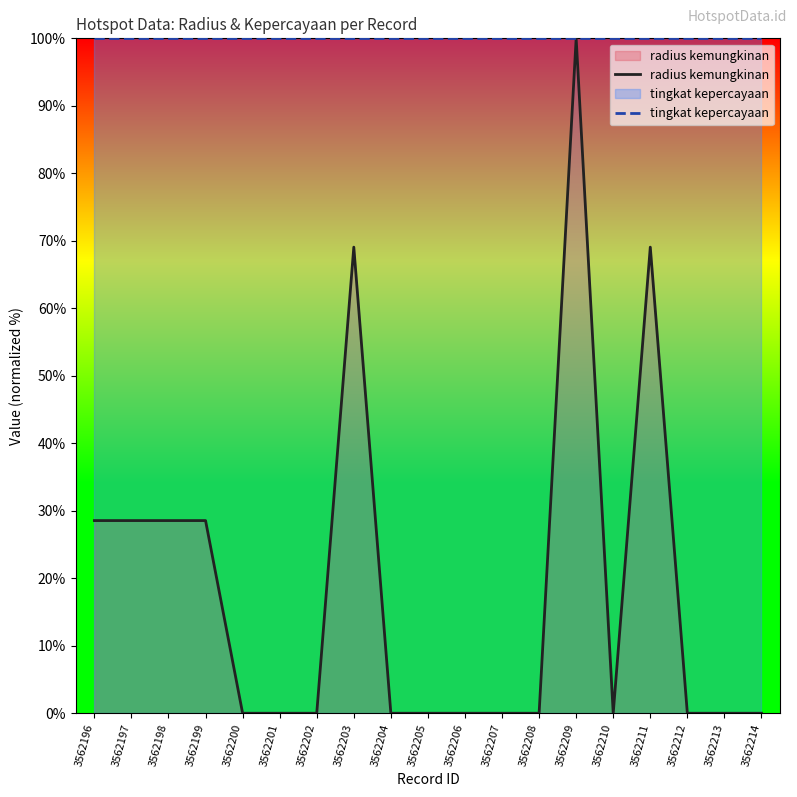

True or false: radius kemungkinan and tingkat kepercayaan cross at least once.

False